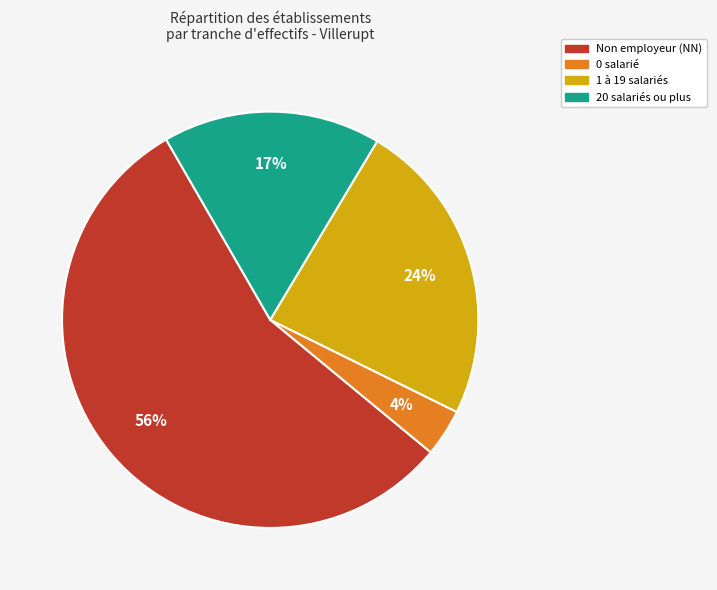

To the nearest percent, what is the average slice percentage?

25%